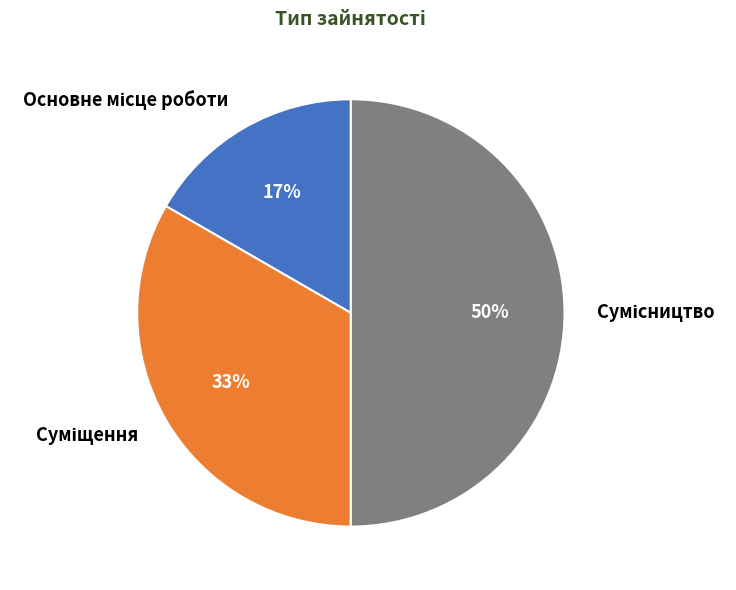

To the nearest percent, what is the average slice percentage?

33%